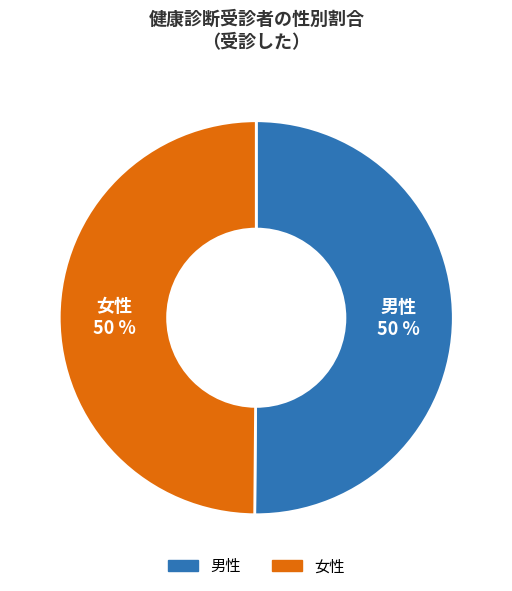

The 男性 slice represents 44% of the pie. True or false?

False